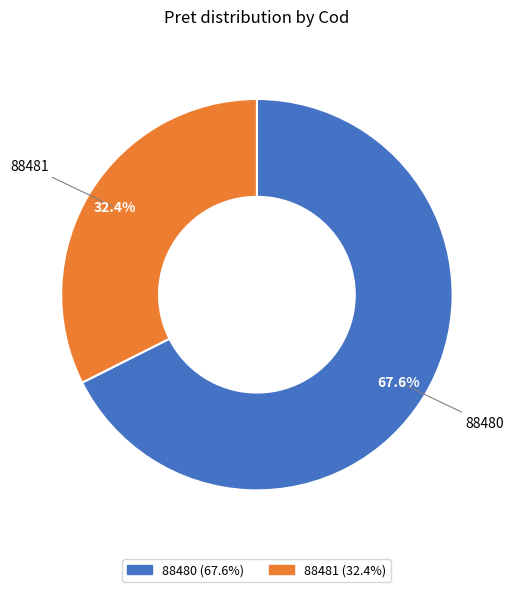

Is there any slice that represents more than half of the pie?

Yes